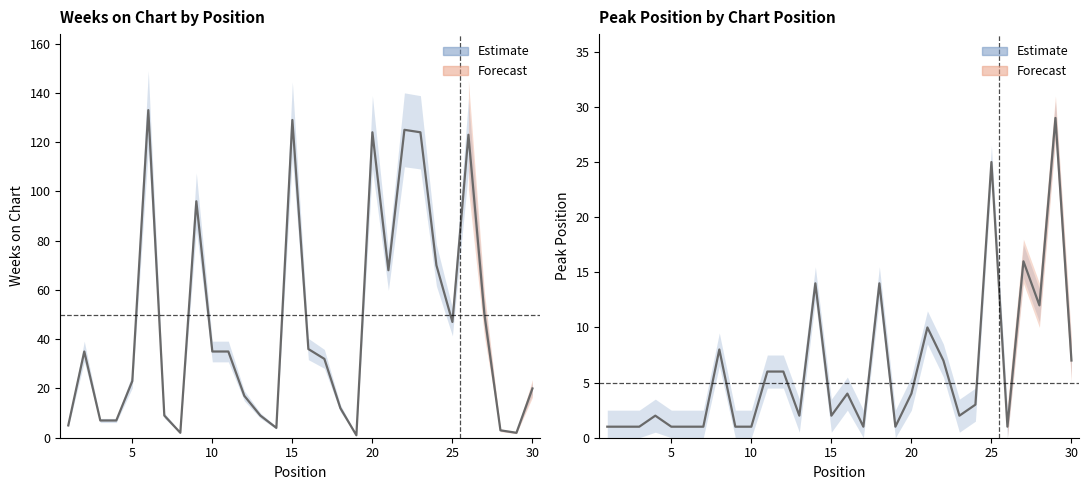

Which series has the largest range (max minus min)?

Weeks on Chart